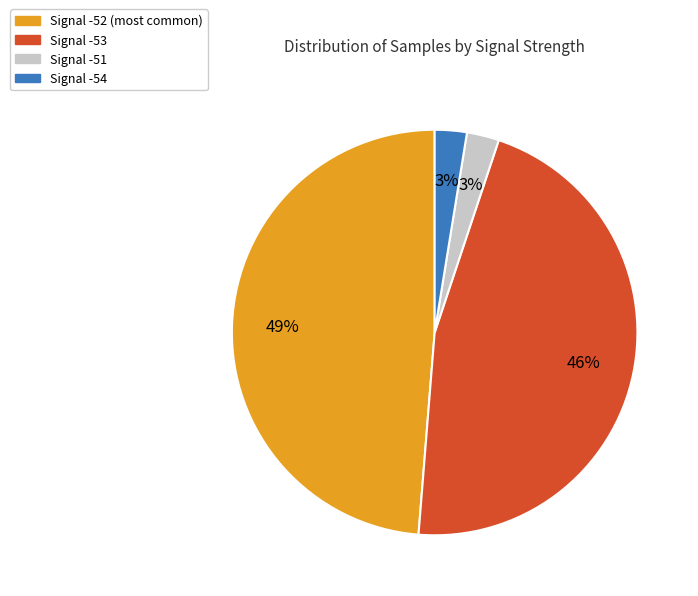

Is there a majority slice in this chart?

No